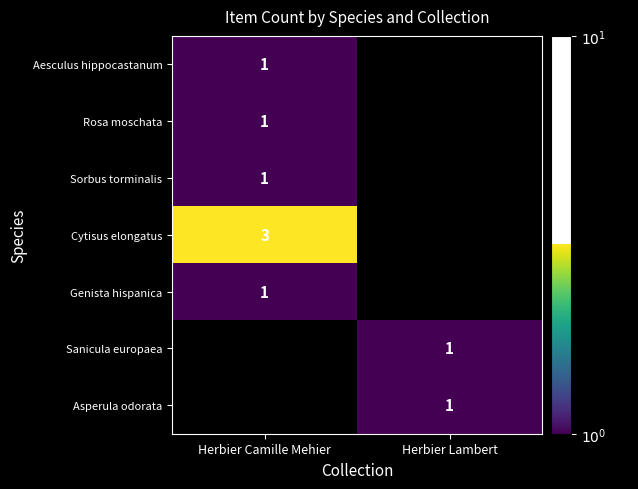

The value of Cytisus elongatus at Herbier Camille Mehier is 3. True or false?

True